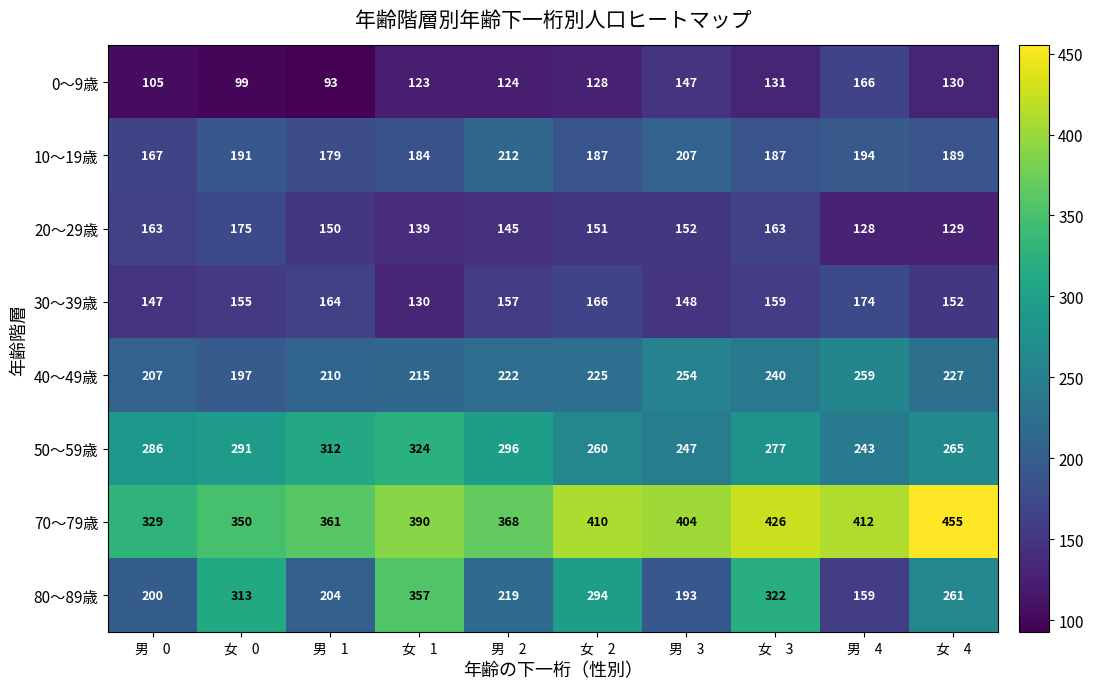

What is the sum of all 70～79歳 values?

3905